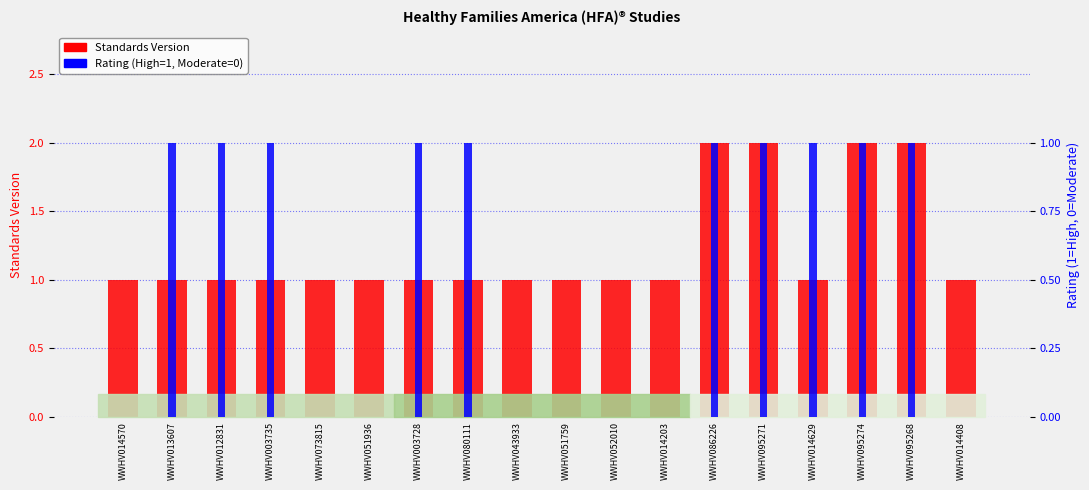

Count the Rating (High=1, Moderate=0) values in the range 0 to 1.

18